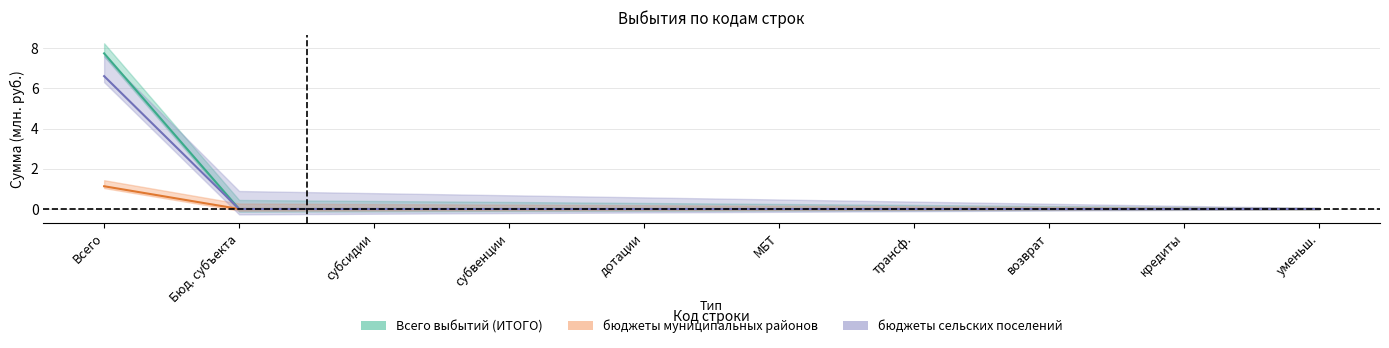

How many values in the бюджеты сельских поселений series exceed 0?

1